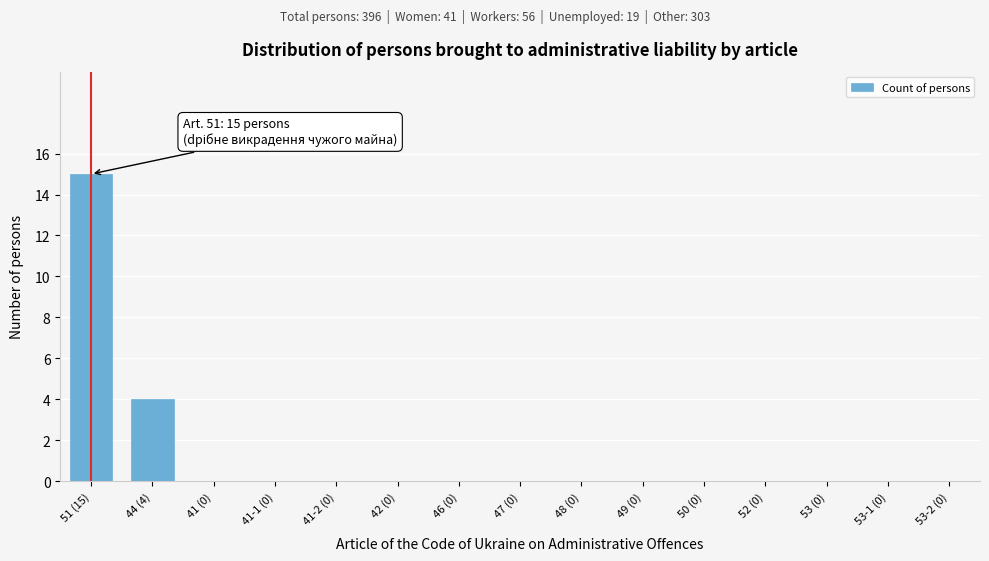

Reading left to right, transcribe all the data shown in this chart.

51 (15)=15	44 (4)=4	41 (0)=0	41-1 (0)=0	41-2 (0)=0	42 (0)=0	46 (0)=0	47 (0)=0	48 (0)=0	49 (0)=0	50 (0)=0	52 (0)=0	53 (0)=0	53-1 (0)=0	53-2 (0)=0